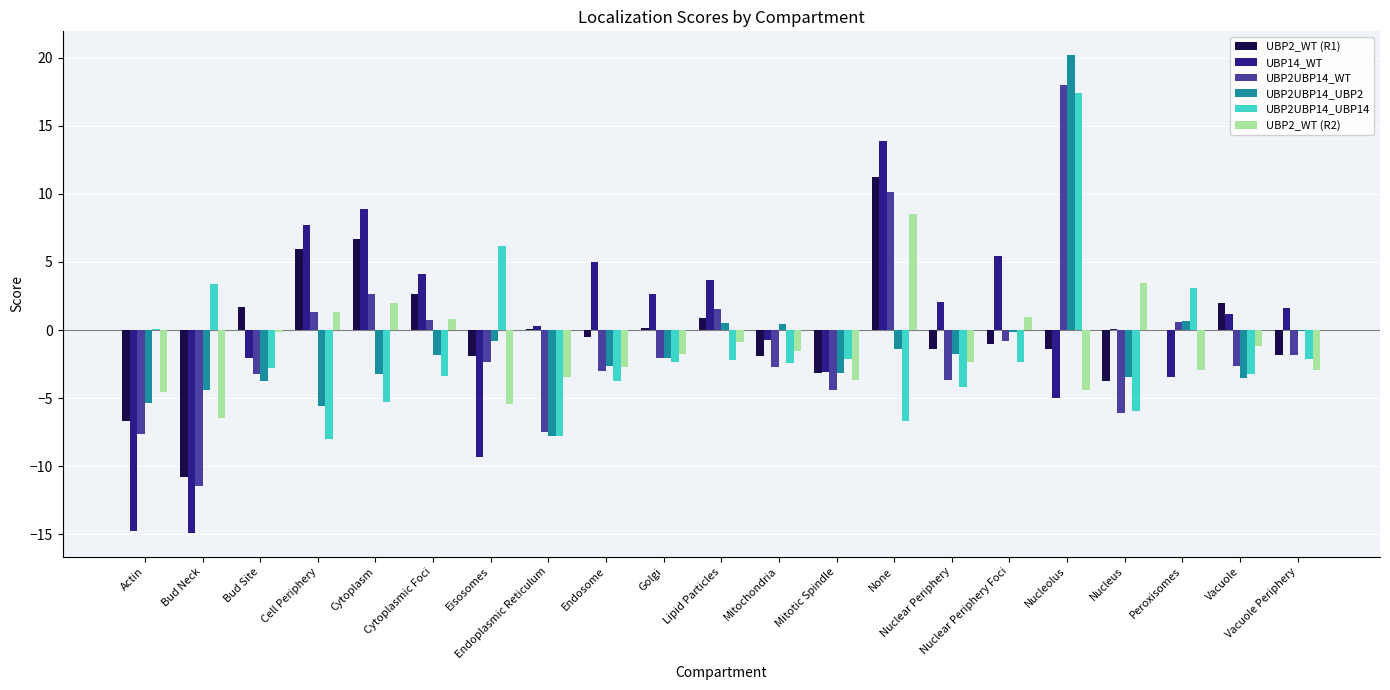

Which series has the largest range (max minus min)?

UBP2UBP14_WT